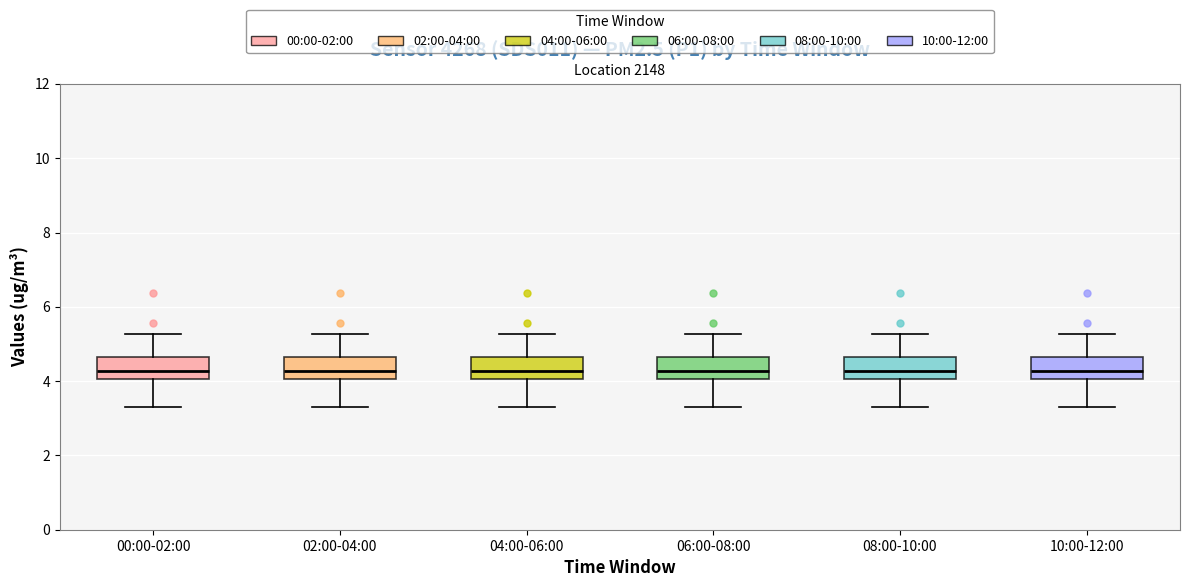

Reading left to right, read every box against the y-axis: the position of its median line, the range the box covers, and the ends of its whiskers. The values are not printed on the chart, so give them approximately, as read against the axis.

00:00-02:00: median 4.2, box 4.0 to 4.6, whiskers 3.4 to 5.2
02:00-04:00: median 4.2, box 4.0 to 4.6, whiskers 3.4 to 5.2
04:00-06:00: median 4.2, box 4.0 to 4.6, whiskers 3.4 to 5.2
06:00-08:00: median 4.2, box 4.0 to 4.6, whiskers 3.4 to 5.2
08:00-10:00: median 4.2, box 4.0 to 4.6, whiskers 3.4 to 5.2
10:00-12:00: median 4.2, box 4.0 to 4.6, whiskers 3.4 to 5.2